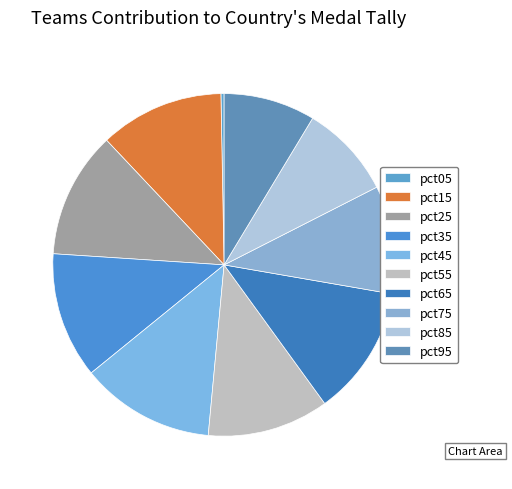

Is it true that pct75 is 24% of the pie?

False